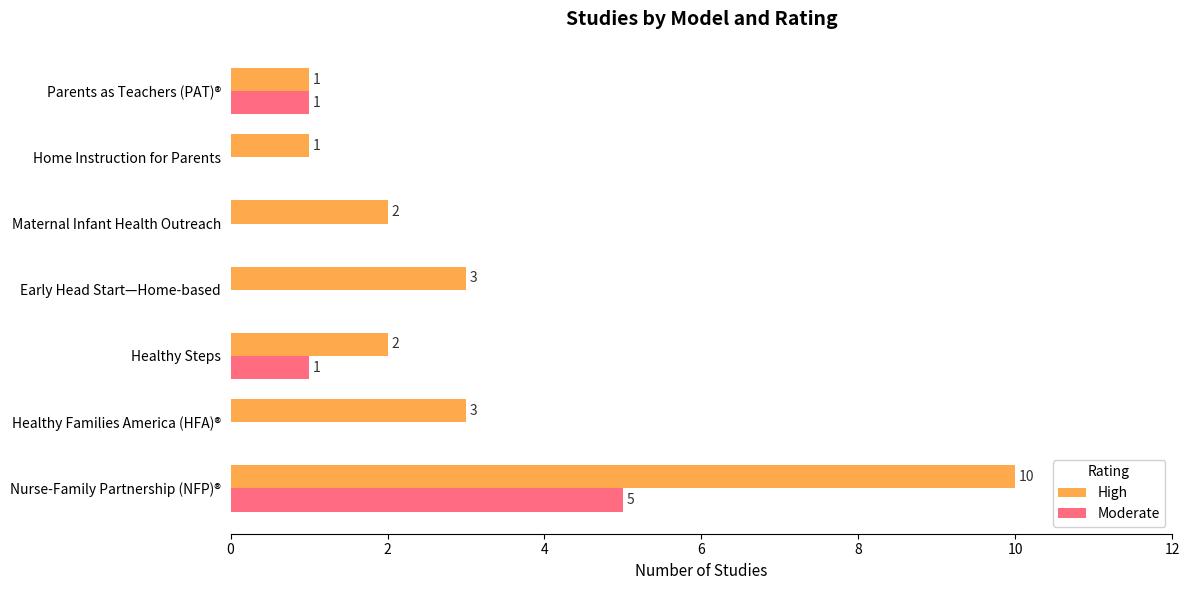

Which series has the largest total across all categories?

High